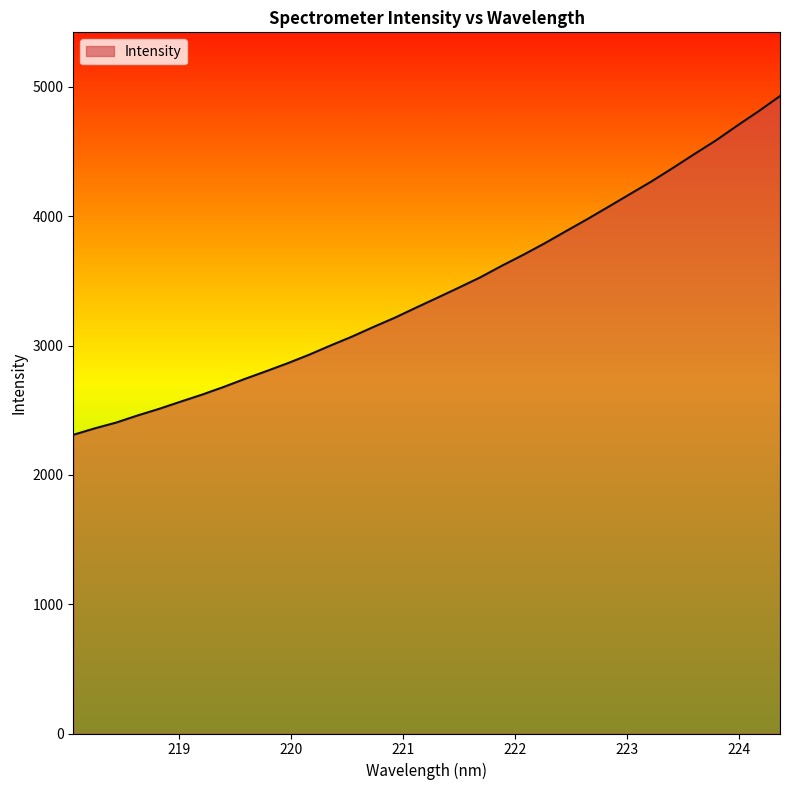

What is the maximum value shown in the chart?

4929.5